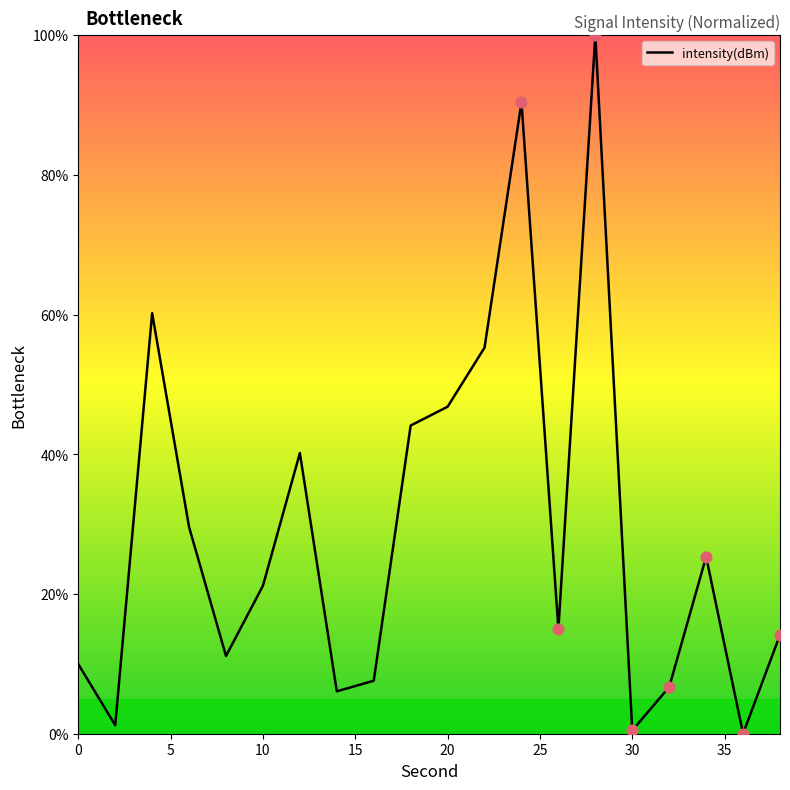

What is the maximum value shown in the chart?

100.0